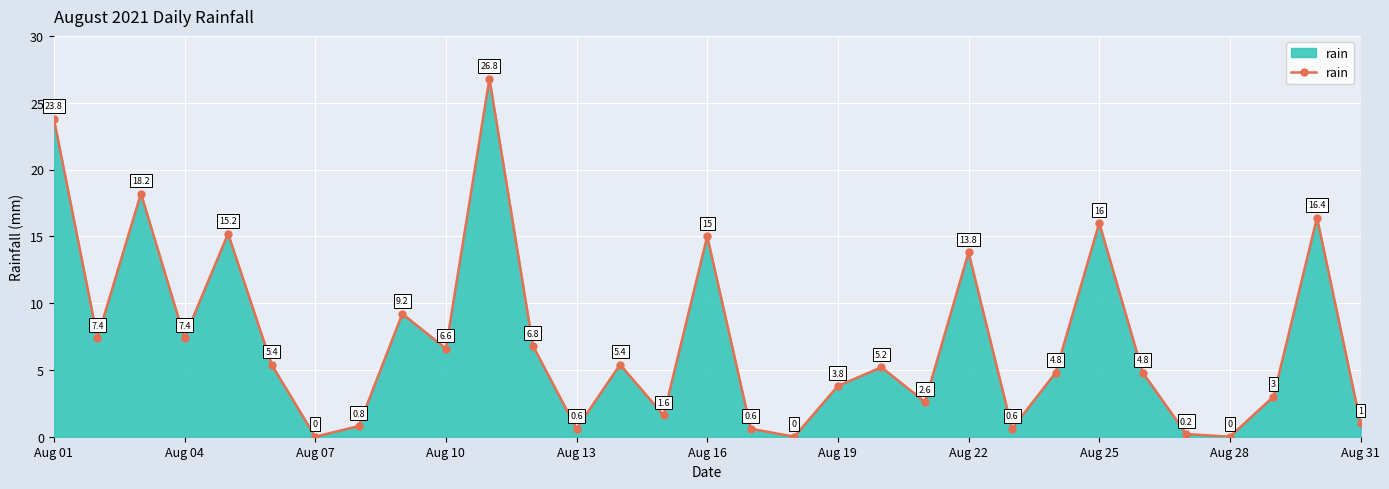

What is the difference between the second highest and second lowest values?

23.8